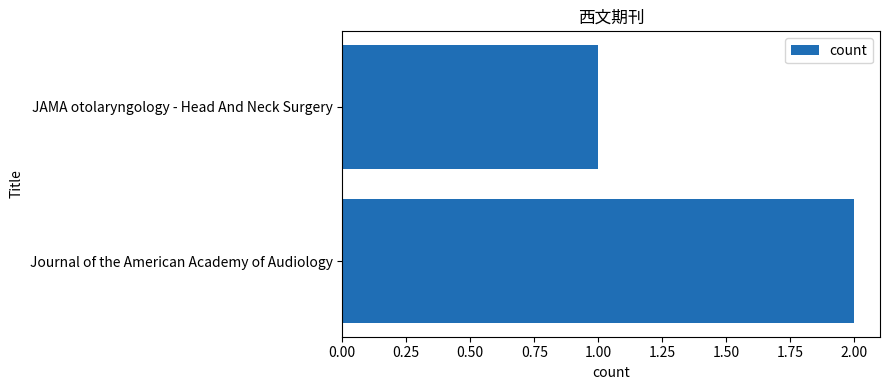

Rank the categories by value from lowest to highest.

JAMA otolaryngology - Head And Neck Surgery, Journal of the American Academy of Audiology